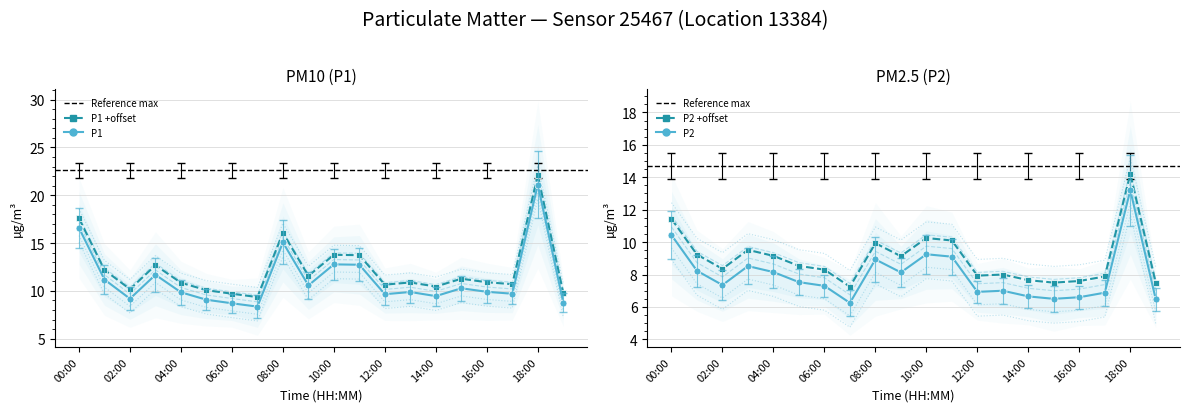

The P2 upper series shows 11.5 at 19. True or false?

False